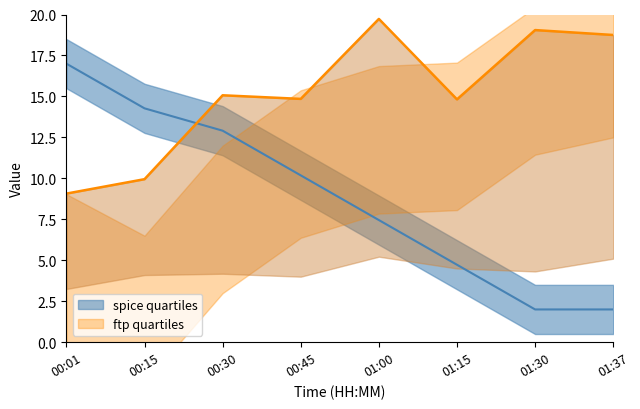

At which label is Temp closest to 9?

00:45